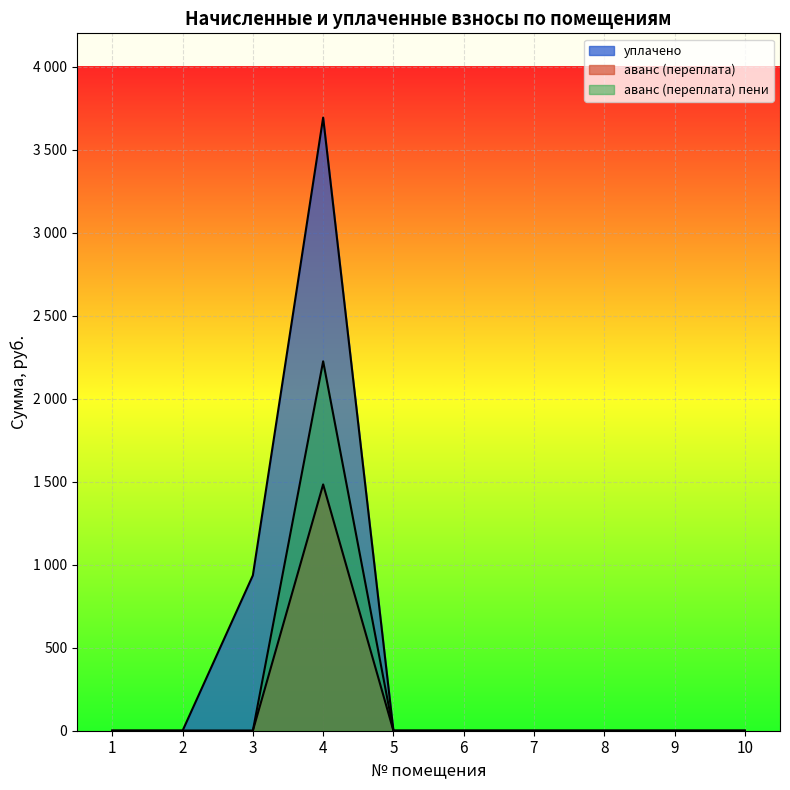

True or false: аванс (переплата) has a value of 0.0 at 5.

True